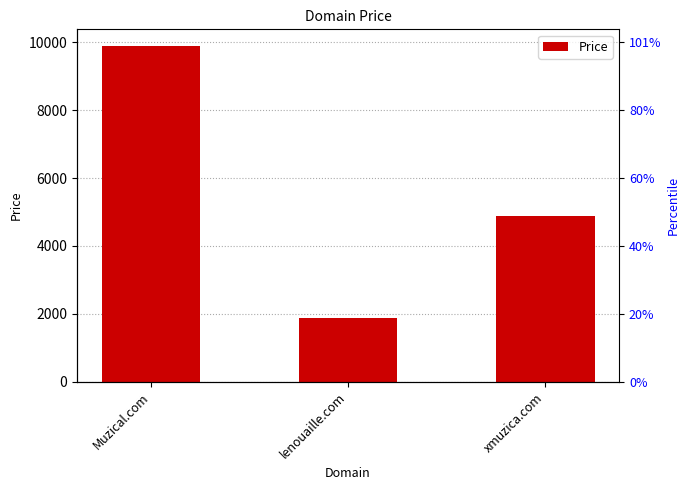

At which label is the value closest to 5888?

xmuzica.com